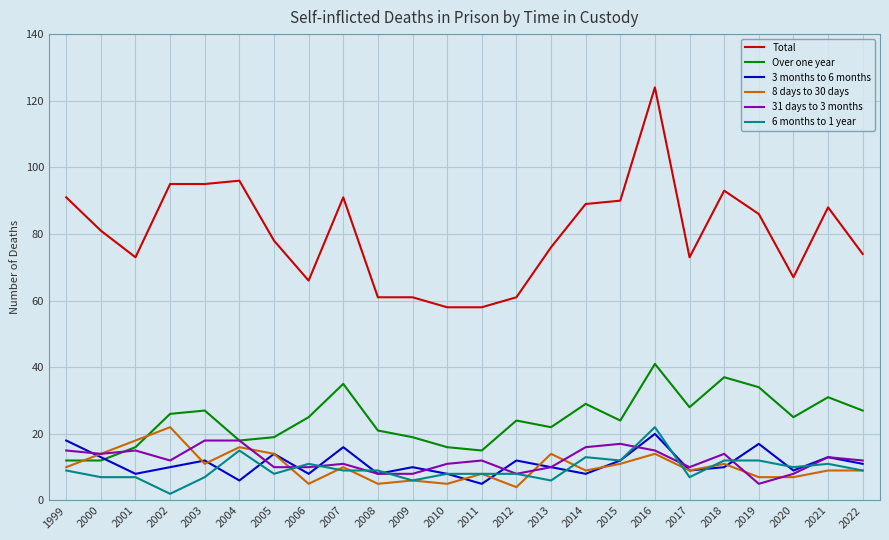

Is the value of 31 days to 3 months at 2014 greater than the value of 6 months to 1 year at 2014?

Yes